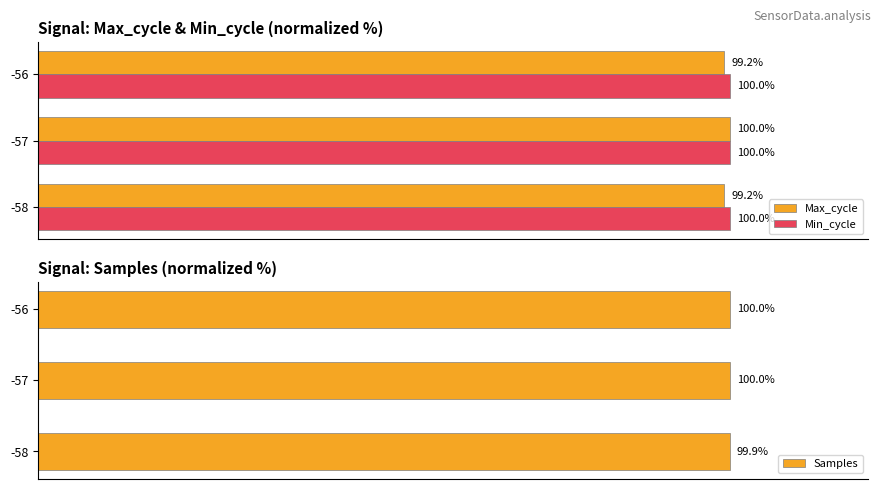

Is it true that Min_cycle equals 0.1 at 40?

False